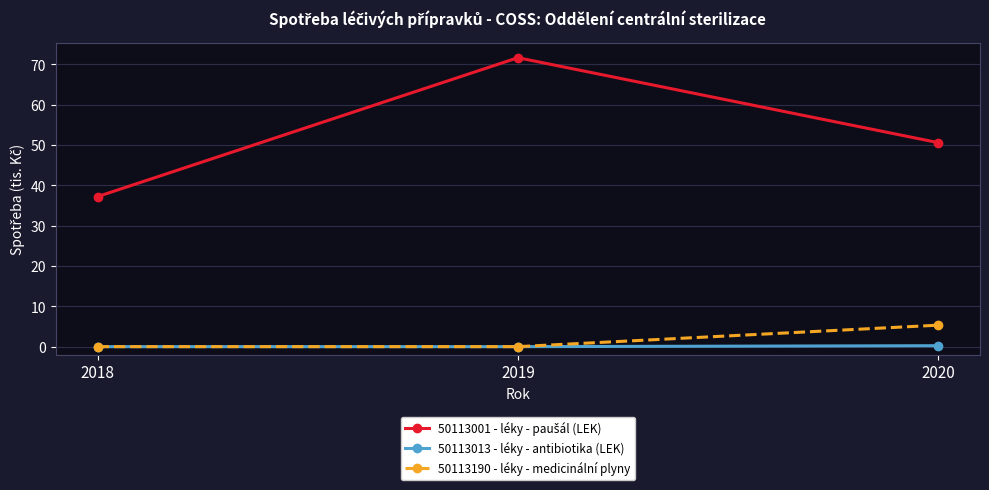

At how many categories does at least one series exceed 12?

3